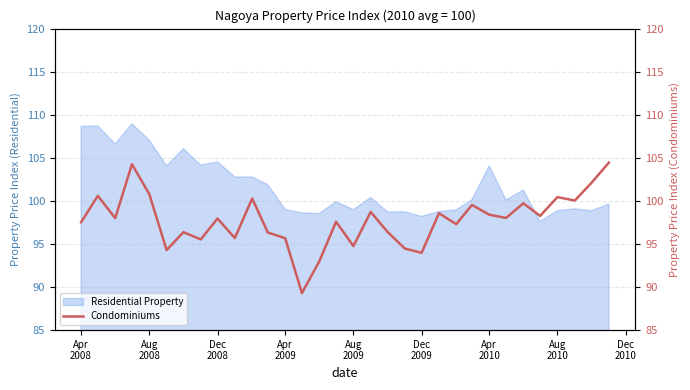

What is the lowest value of the Residential Property series?

97.6